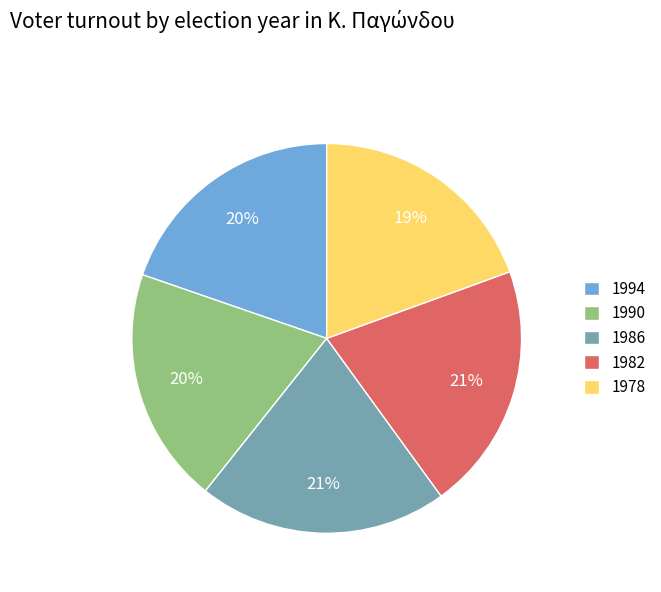

To the nearest percent, what is the combined percentage of 1982 and 1978?

40%